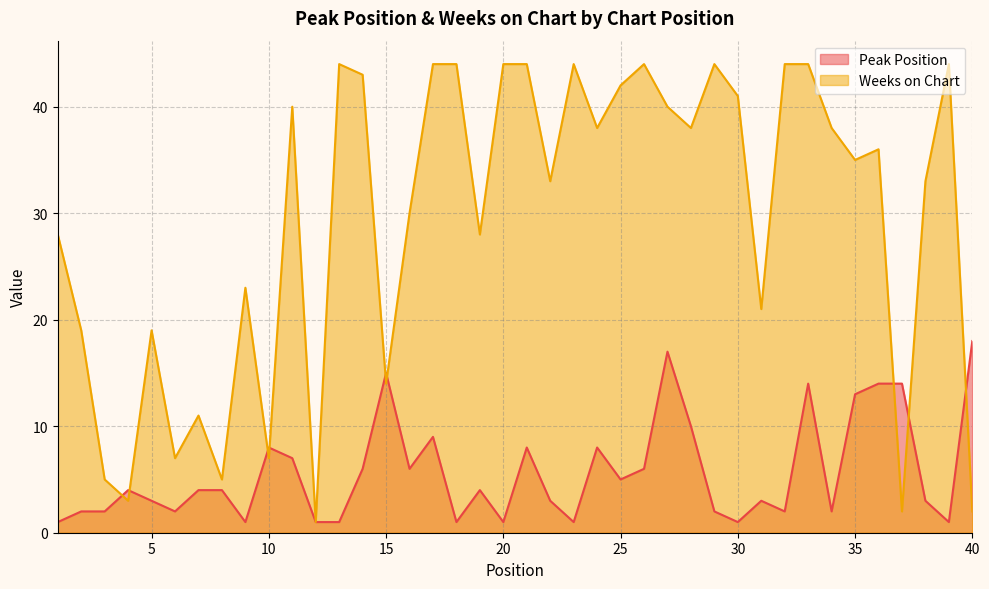

Where is Peak Position nearest to the value 9?

17